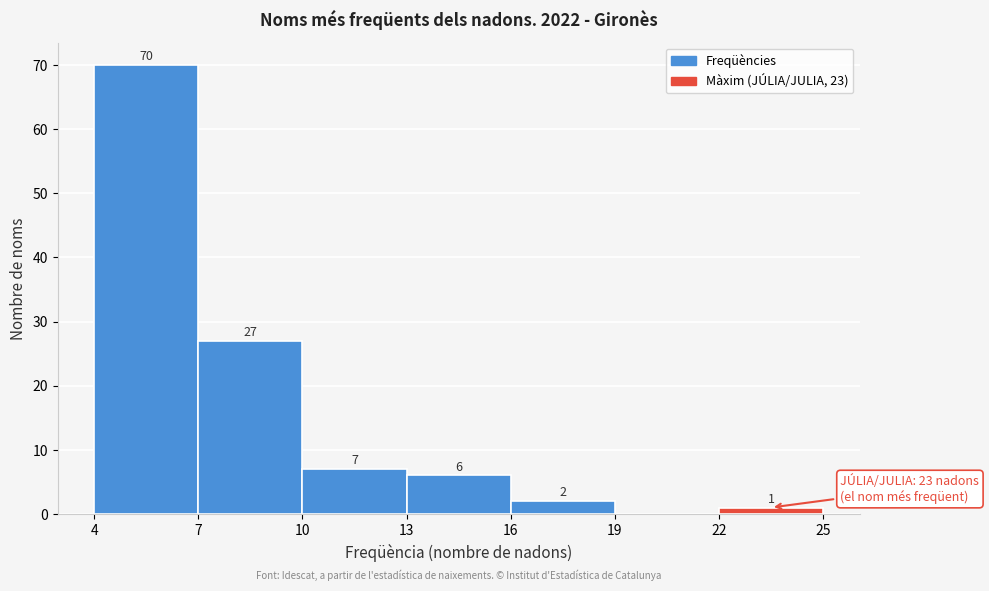

Over which range of the x-axis is the bar tallest?

4 to 7